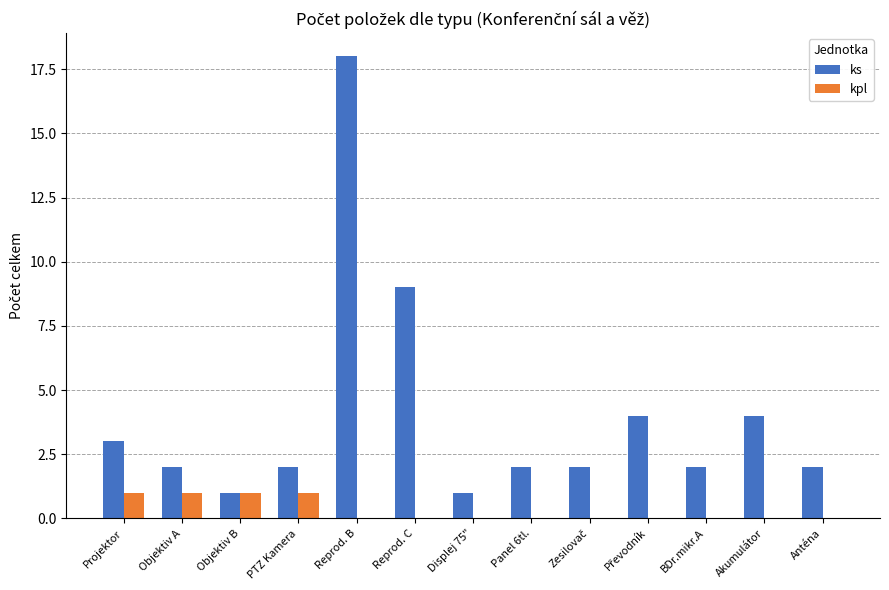

The ks series shows 3 at Panel 6tl.. True or false?

False